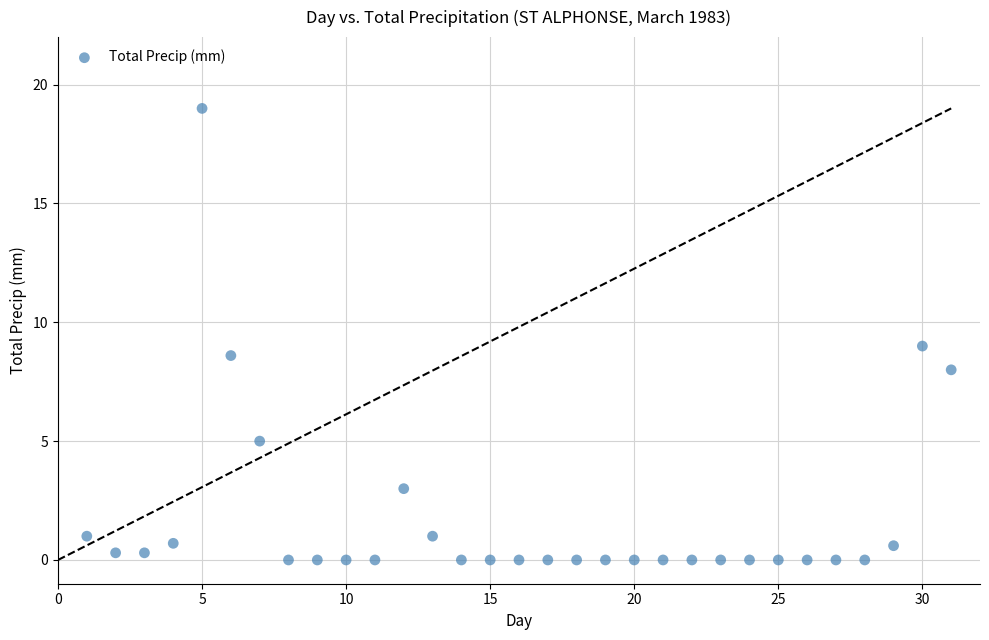

What is the range of X values (max minus min)?

30.0